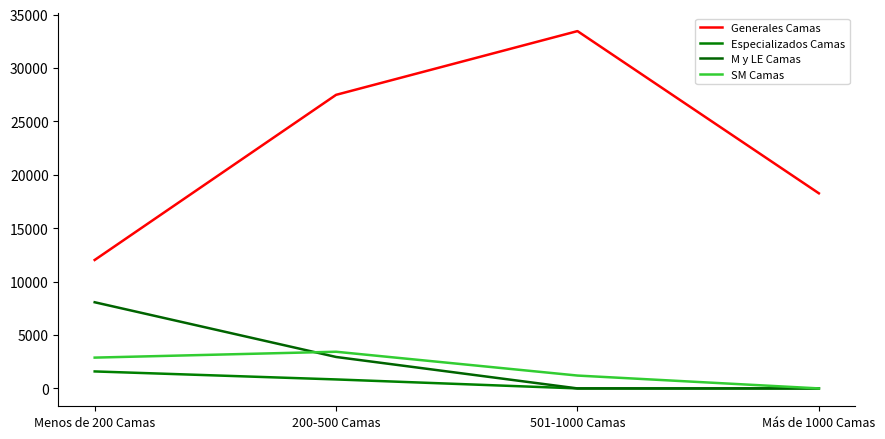

Which series changed the most between 501-1000 Camas and Más de 1000 Camas?

Generales Camas